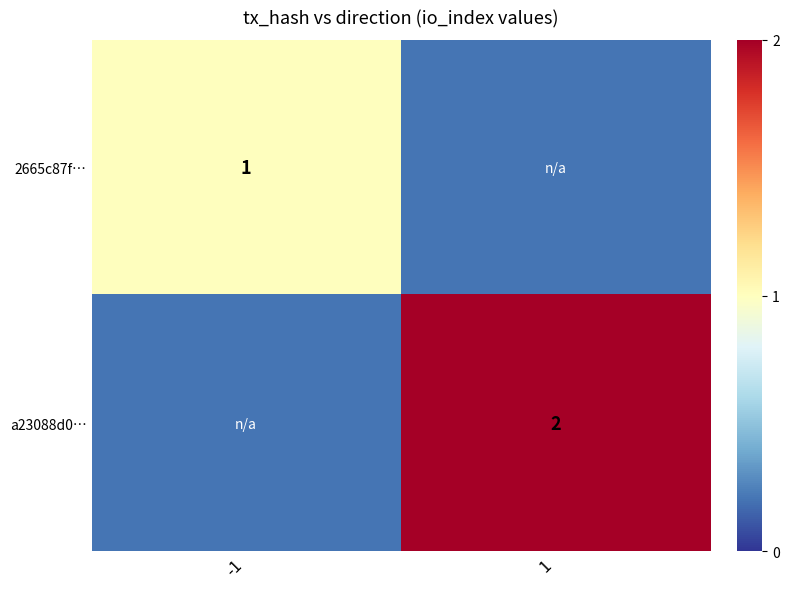

The value of 2665c87f… at -1 is 1.6. True or false?

False